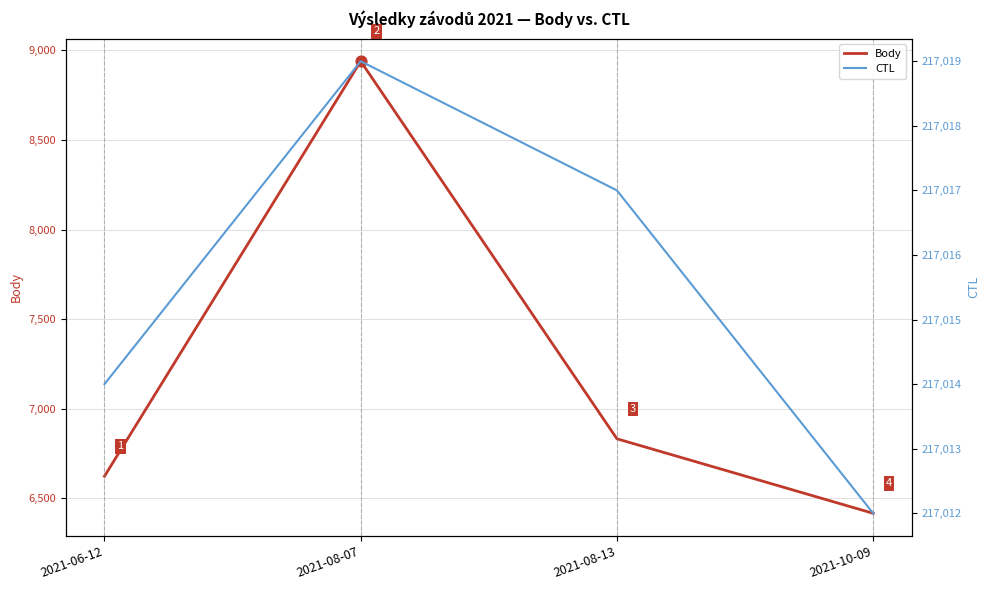

Is the value of Body at 2021-10-09 greater than the value of CTL at 2021-08-07?

No